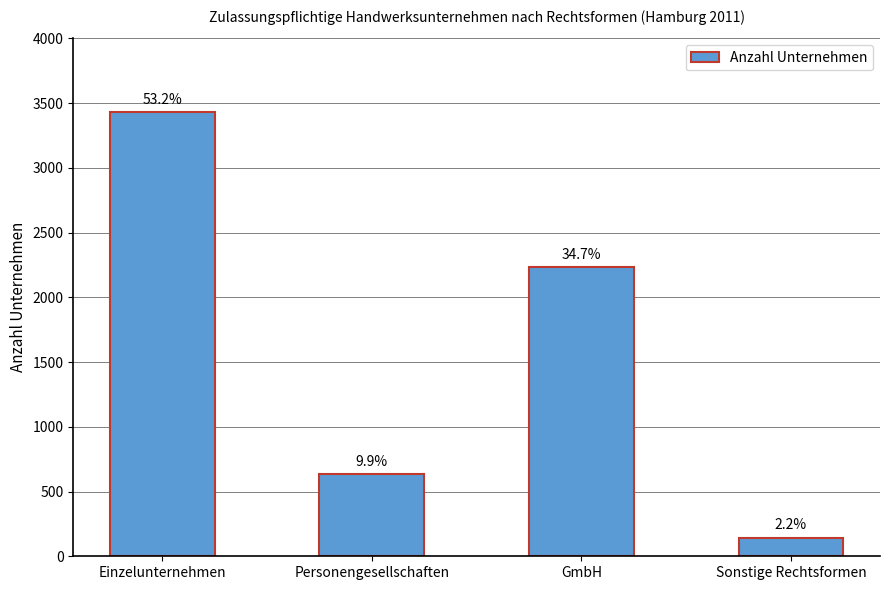

Does the chart contain any negative values?

No